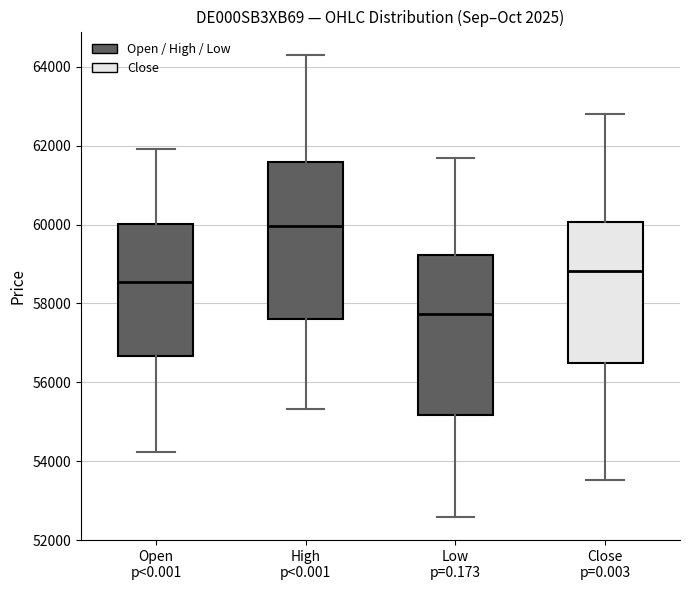

Which box has the lowest median line?

Low p=0.173